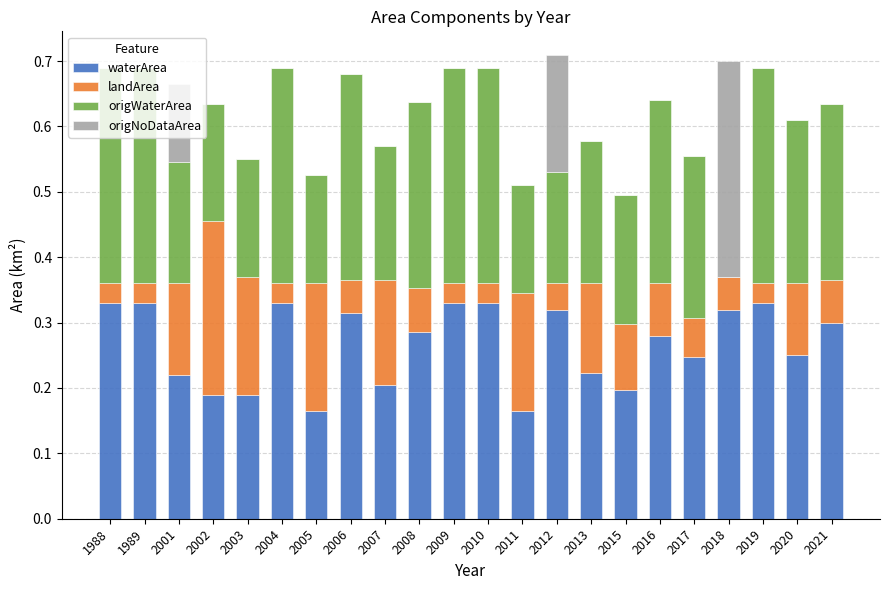

What is the total value across all series at 2021?

0.6